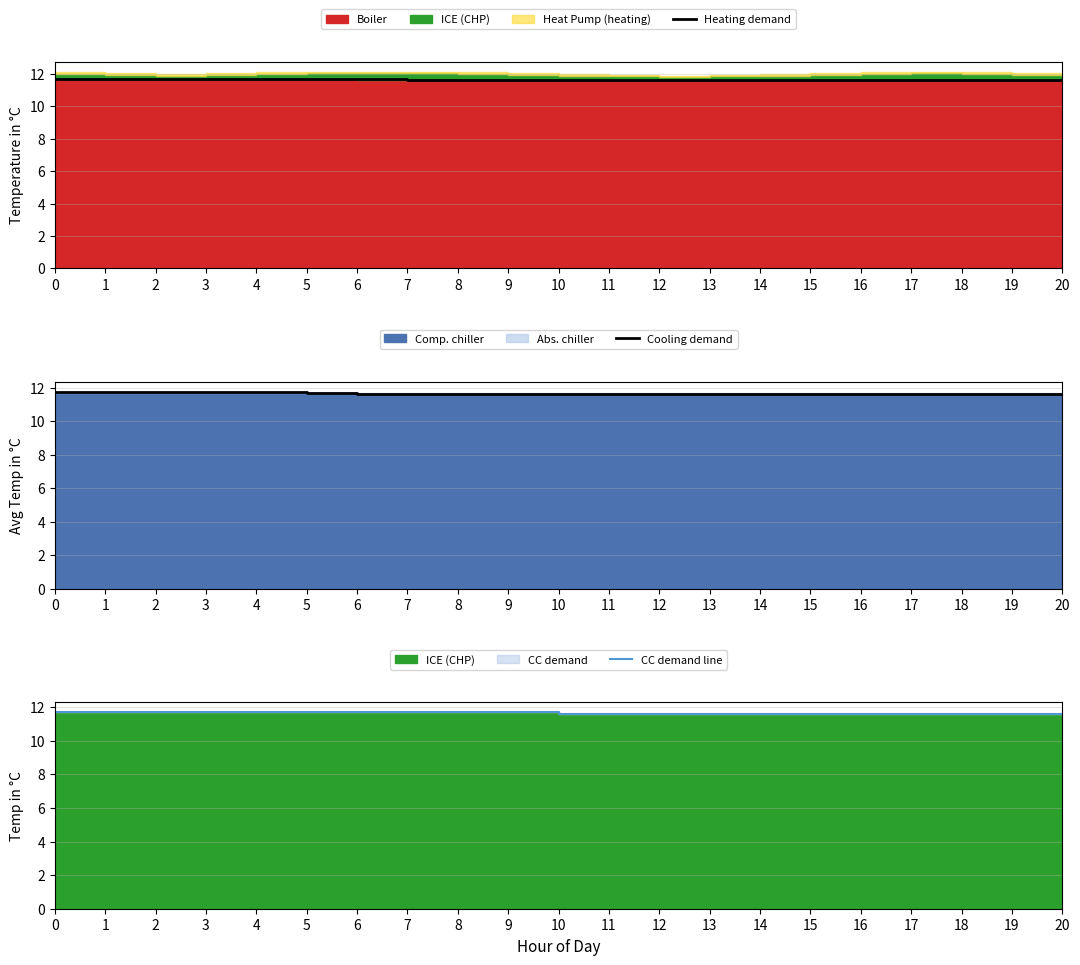

Which series changed the most between 1 and 12?

Heating demand